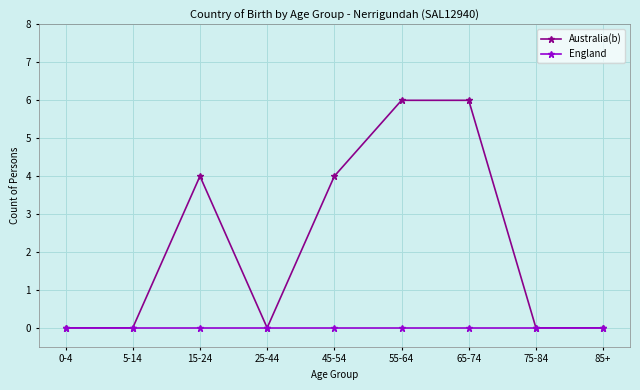

What are all the series names shown in the legend?

Australia(b), England